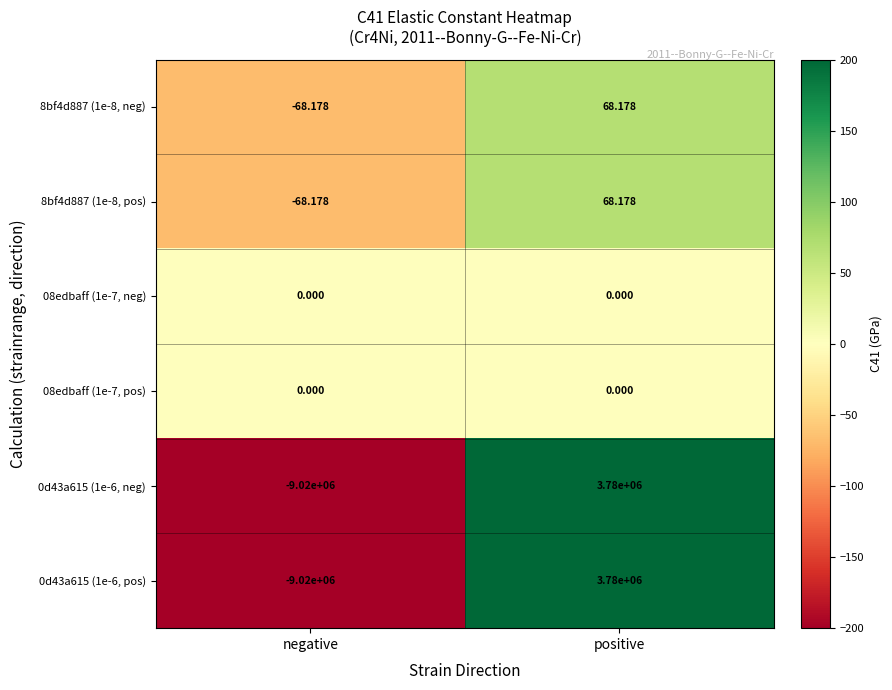

Rank the categories by 0d43a615 (1e-6, neg) value from lowest to highest.

negative, positive